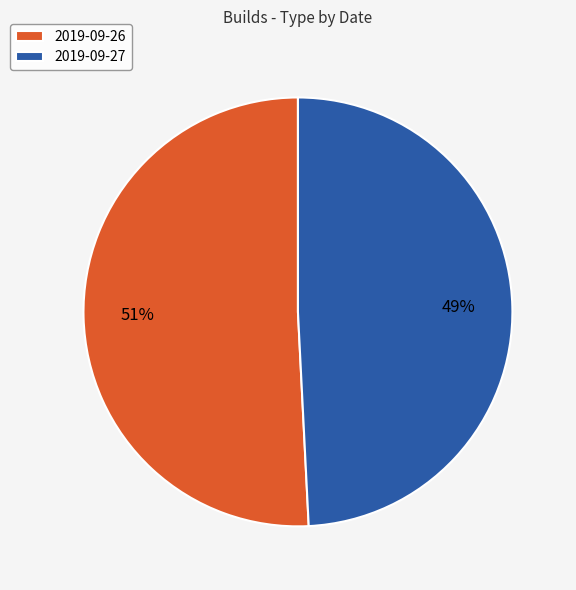

The 2019-09-26 slice represents 51% of the pie. True or false?

True